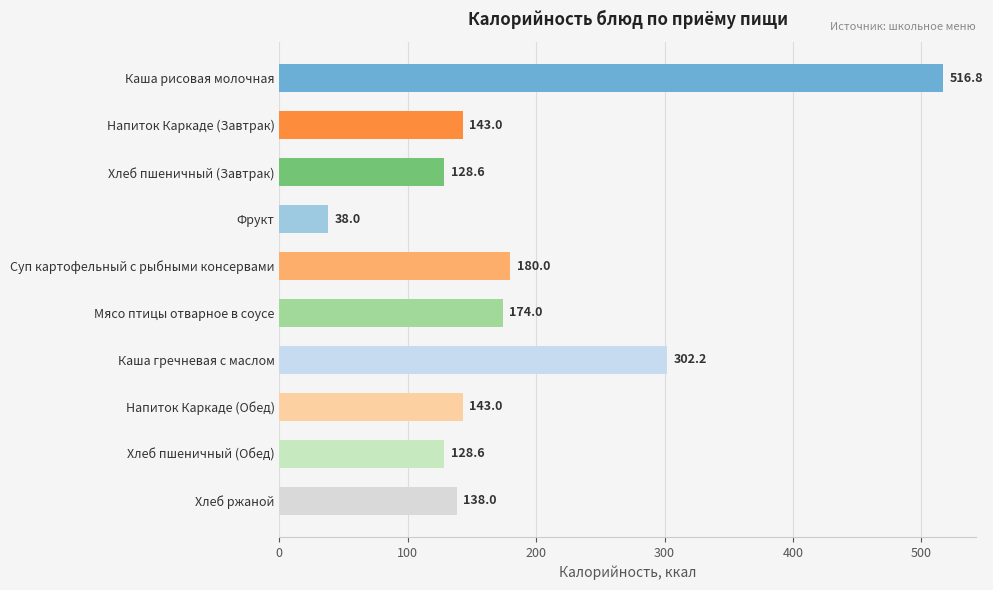

What is the smallest value displayed?

38.0